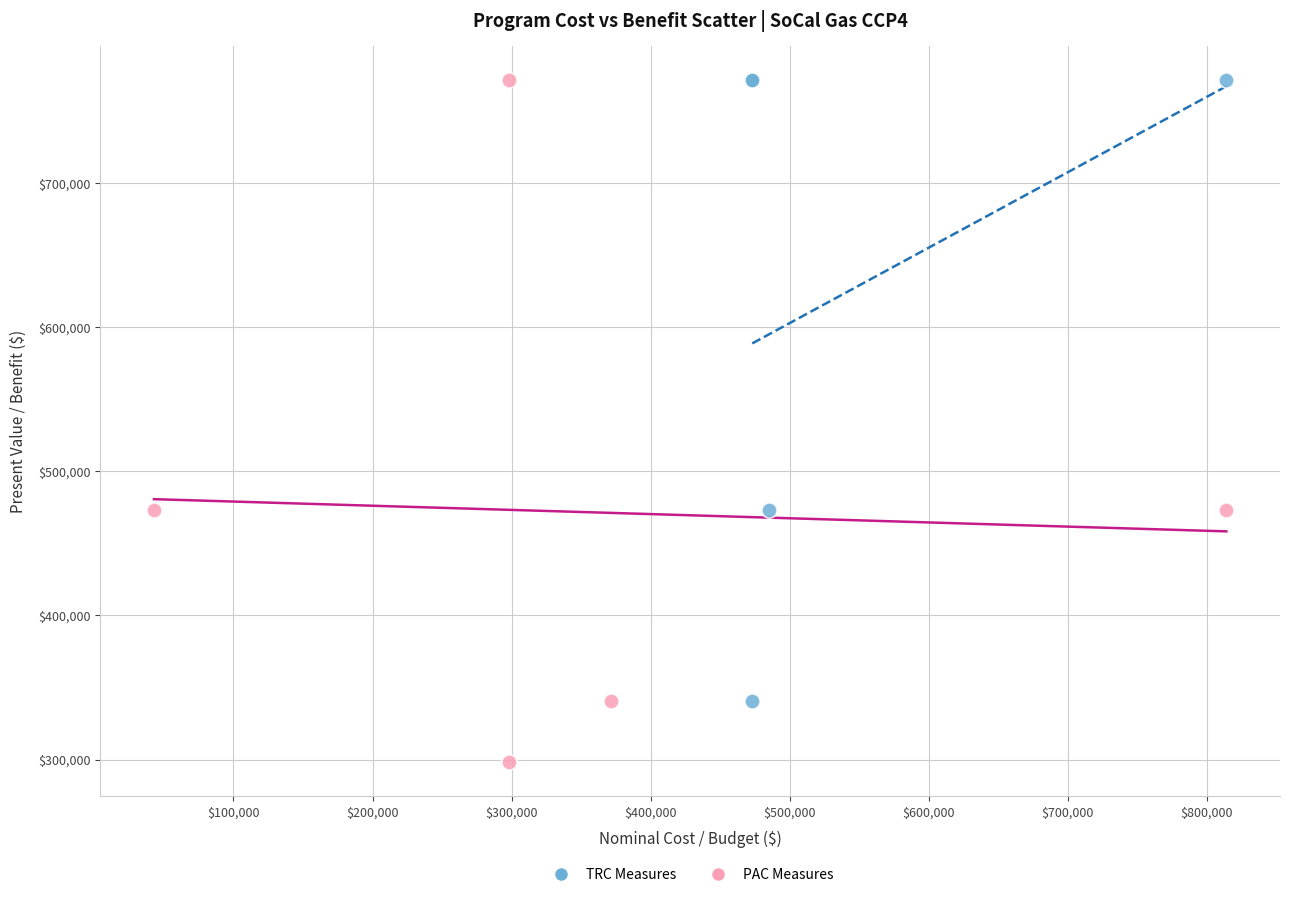

Which series has the widest spread of Y values?

PAC Measures